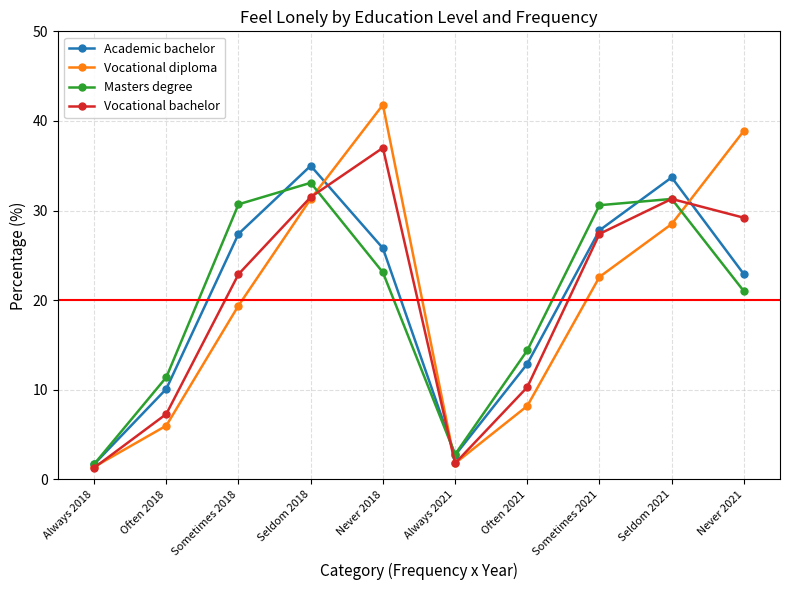

What is the value of the Vocational diploma point at the 4th from the left?

31.3